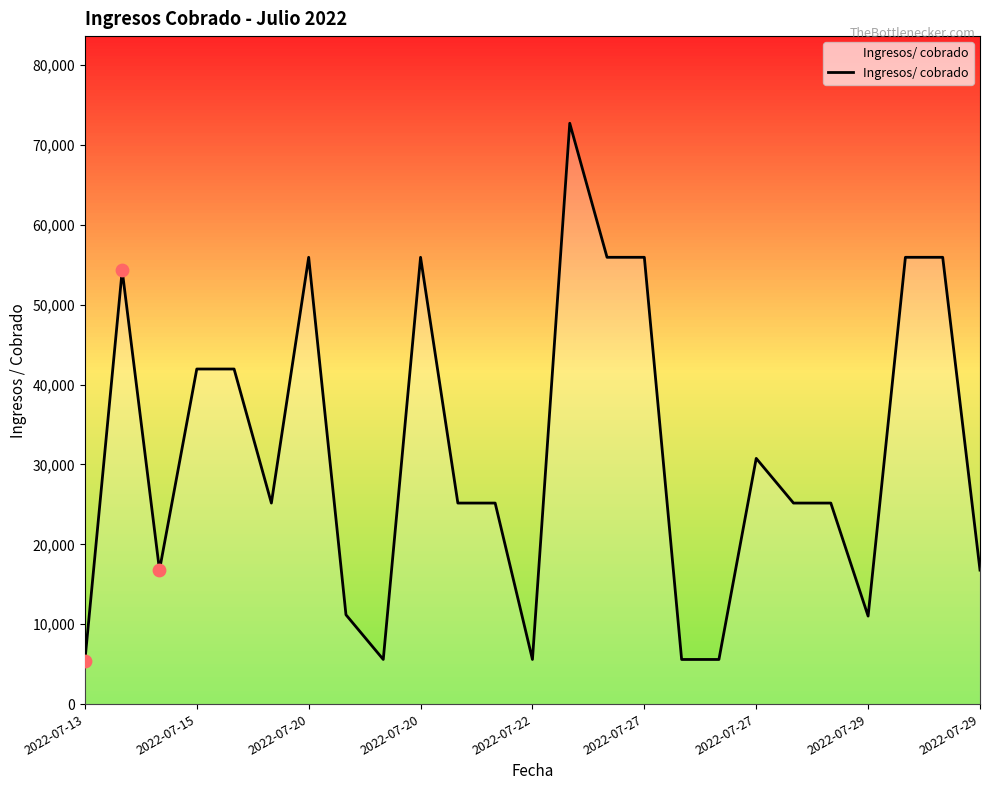

What is the maximum value shown in the chart?

72704.1